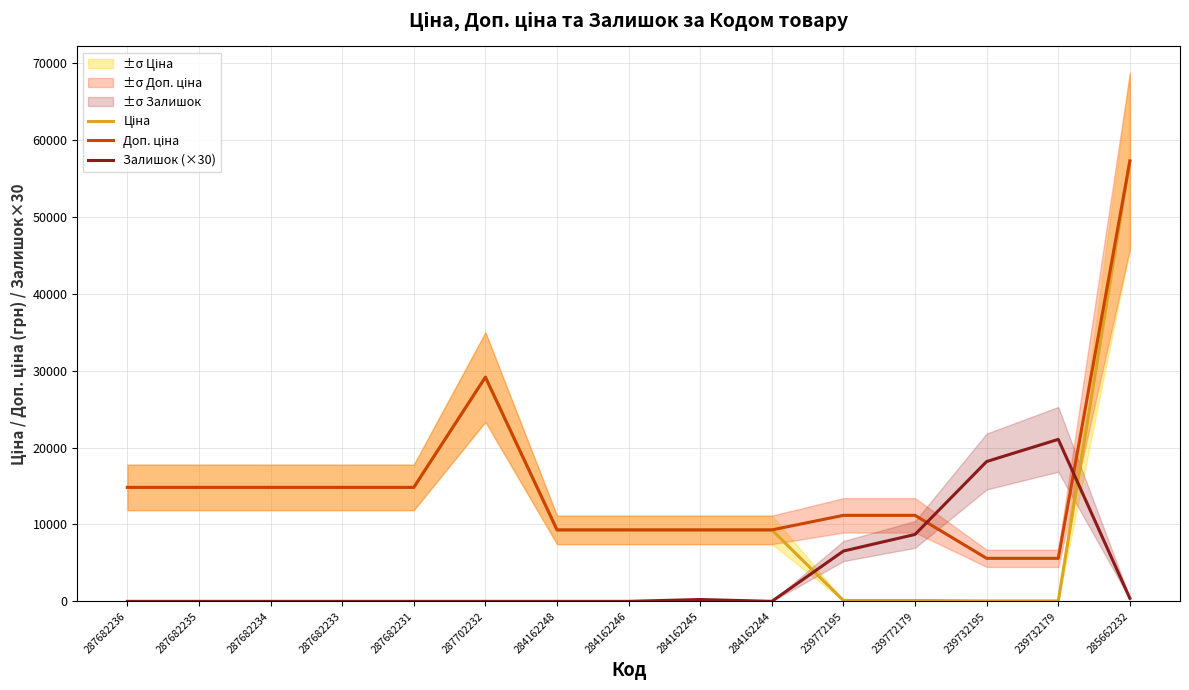

What is the spread (max minus min) of values at 287682235?

14817.6